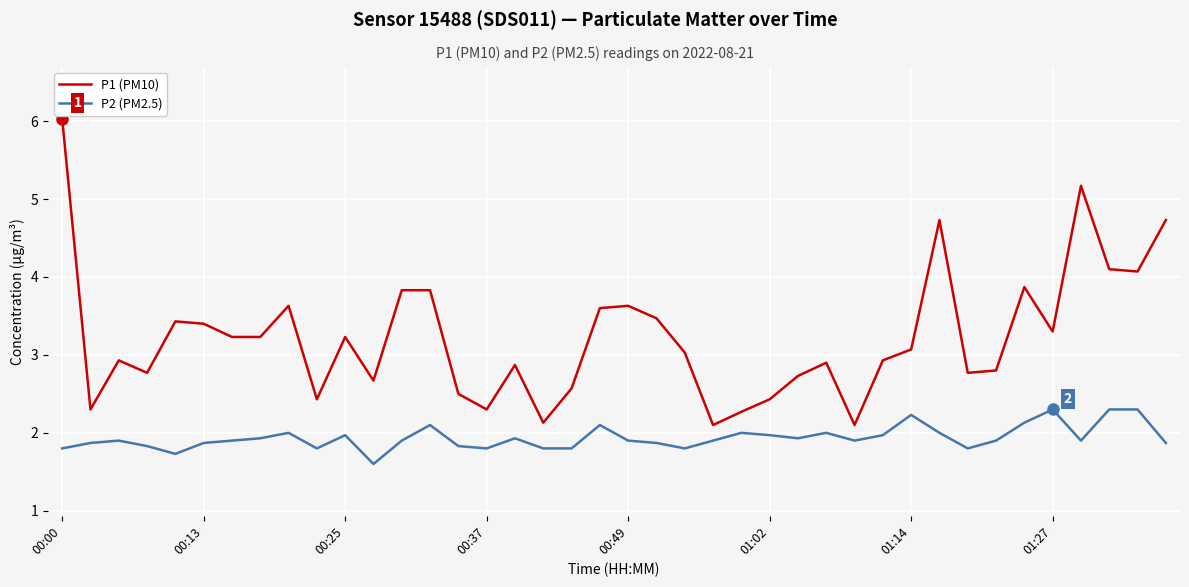

Which series has the widest spread of values?

P1 (PM10)